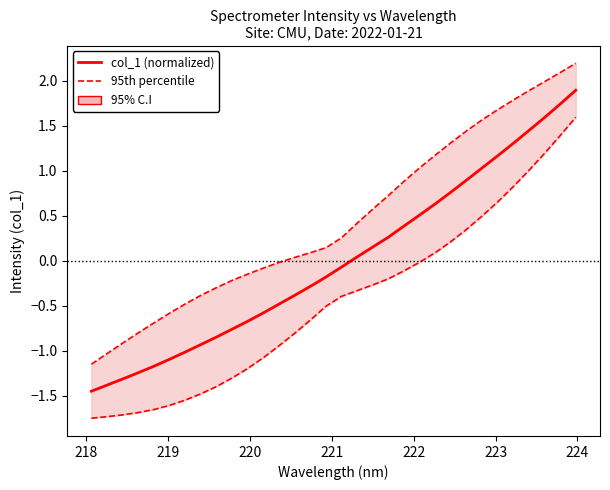

How many values in col_1 (normalized) are above zero?

15